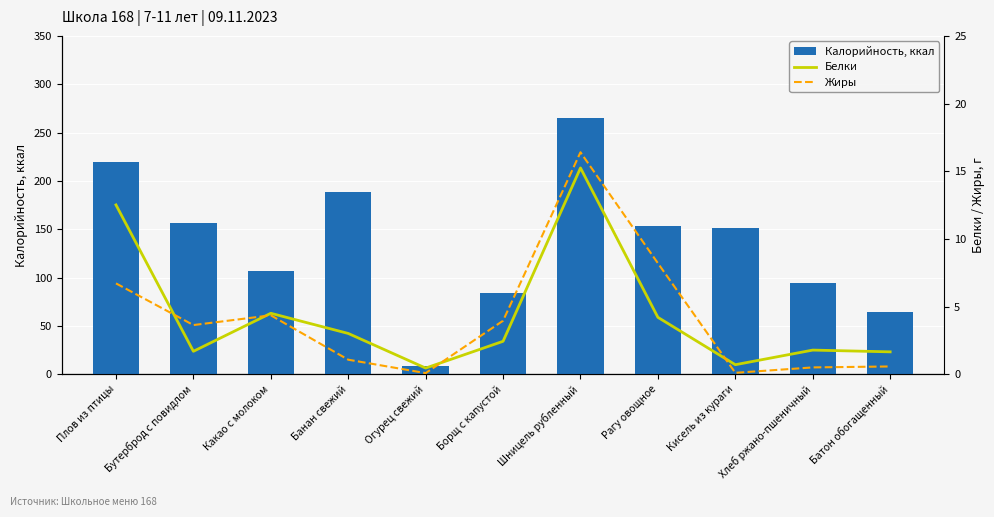

What is the difference between the Калорийность, ккал values at Какао с молоком and Батон обогащенный?

42.9